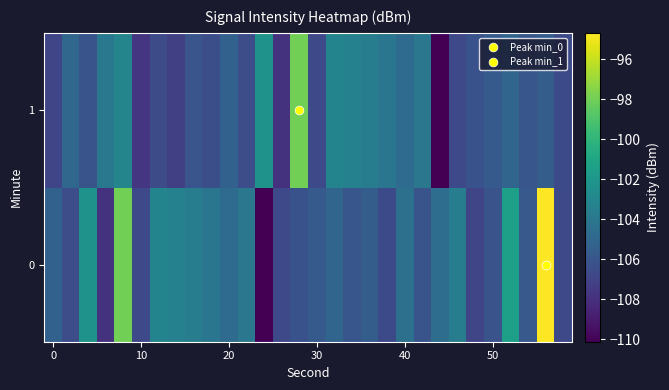

What is the minimum value shown in the chart?

-110.1